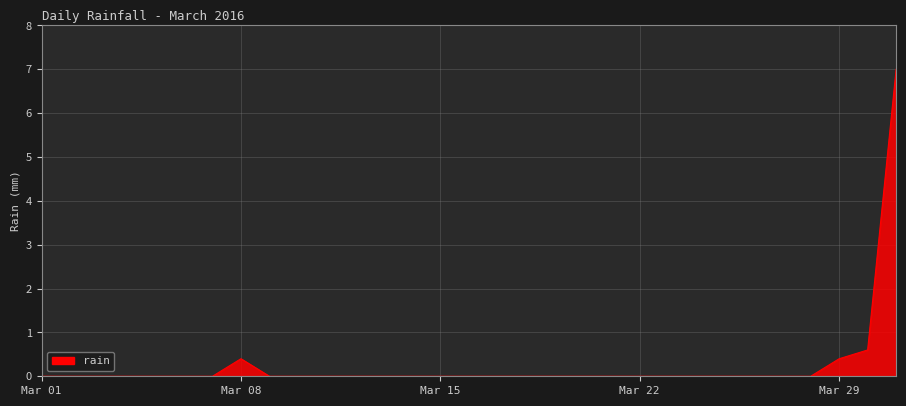

What is the greatest value displayed?

7.0